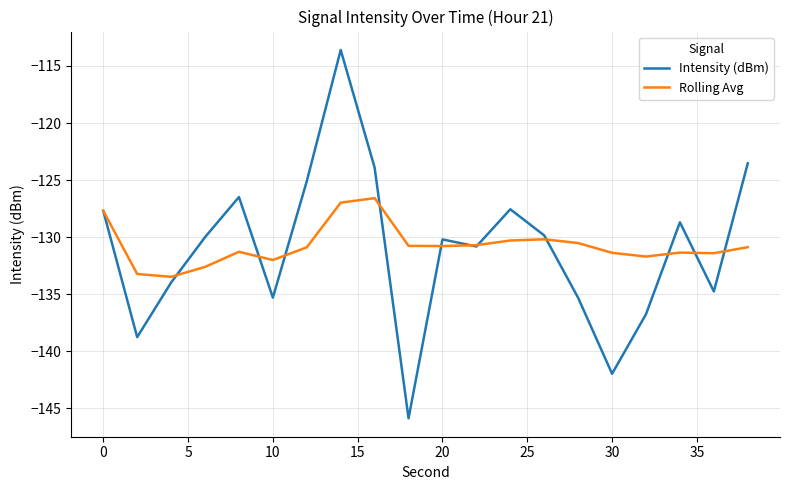

Which series has the widest spread of values?

Intensity (dBm)